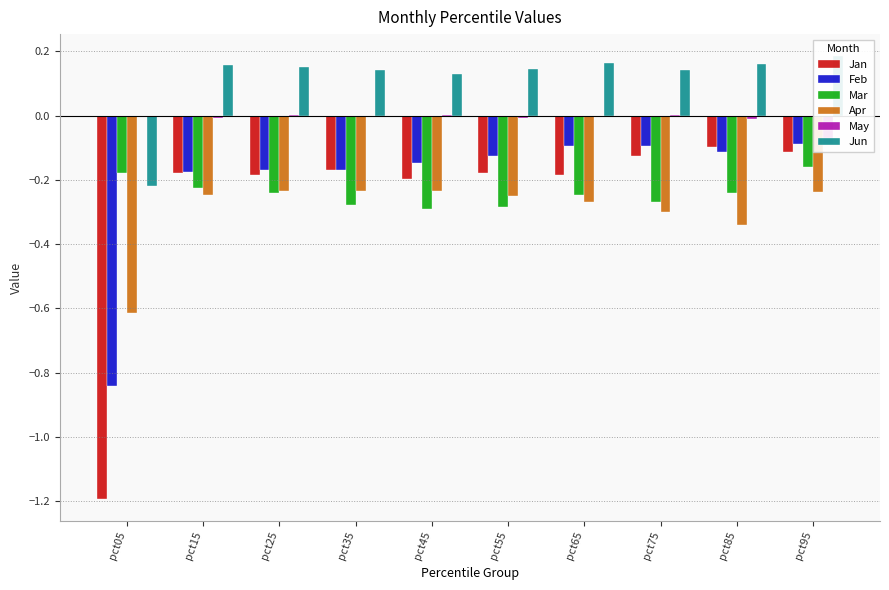

True or false: Jan has a value of -0.2 at pct55.

True